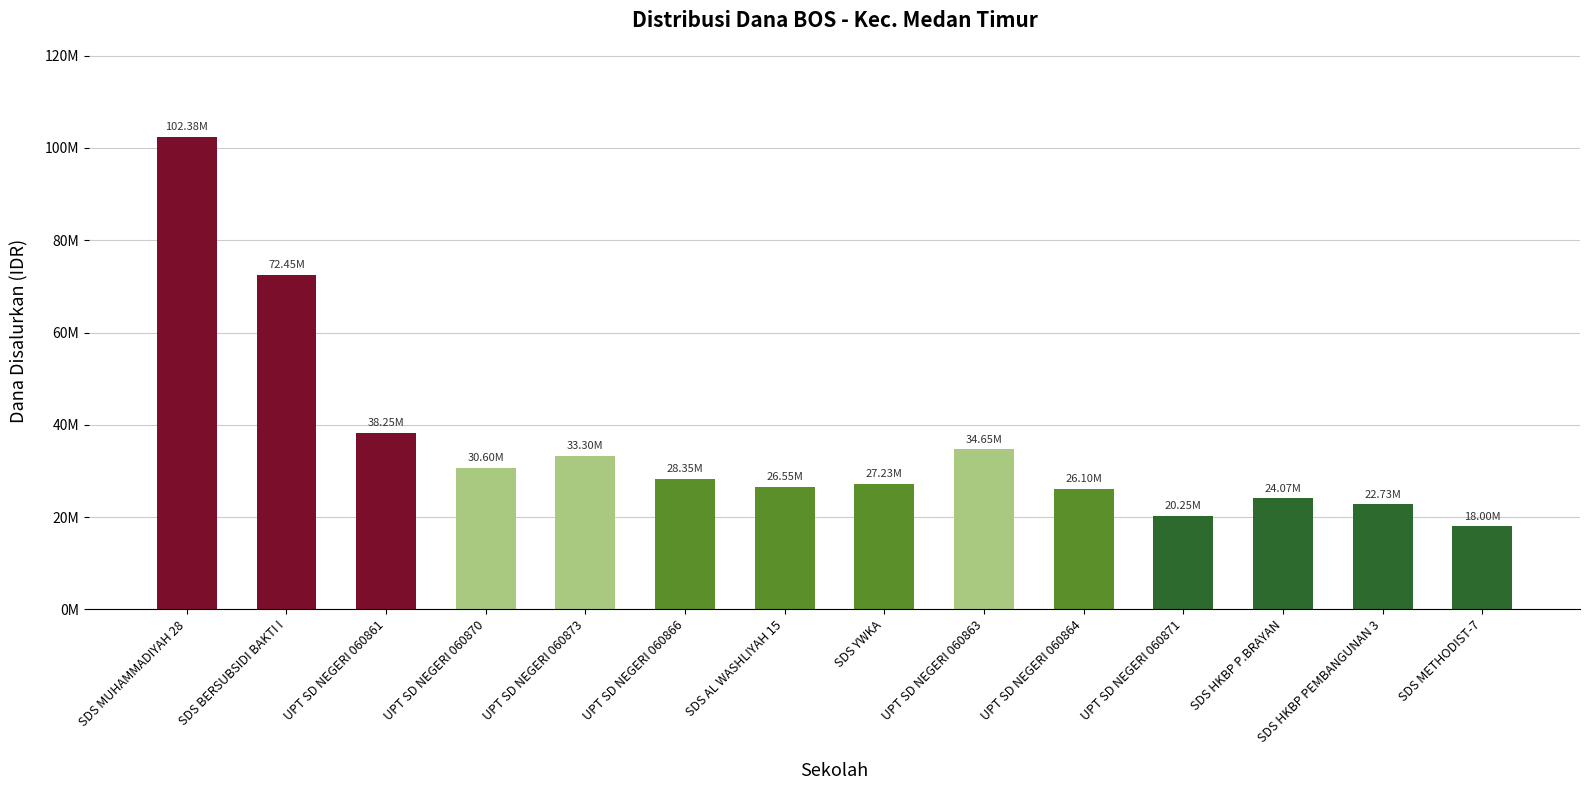

Rank the categories by value from lowest to highest.

SDS METHODIST-7, UPT SD NEGERI 060871, SDS HKBP PEMBANGUNAN 3, SDS HKBP P.BRAYAN, UPT SD NEGERI 060864, SDS AL WASHLIYAH 15, SDS YWKA, UPT SD NEGERI 060866, UPT SD NEGERI 060870, UPT SD NEGERI 060873, UPT SD NEGERI 060863, UPT SD NEGERI 060861, SDS BERSUBSIDI BAKTI I, SDS MUHAMMADIYAH 28